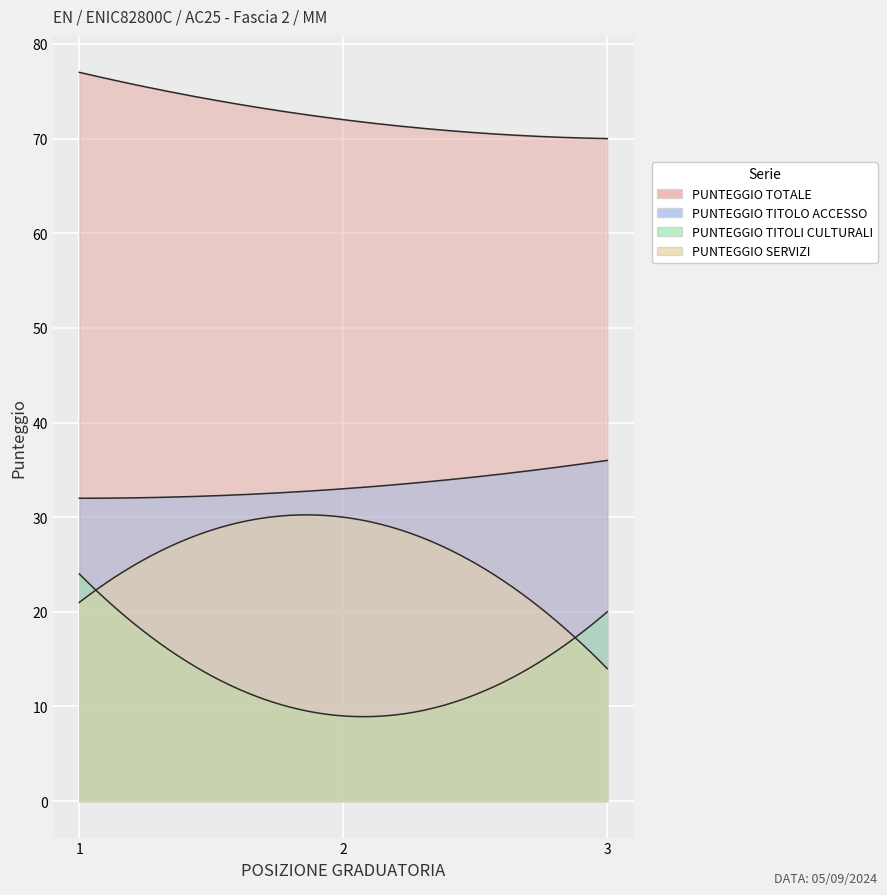

What is the maximum value shown in the chart?

77